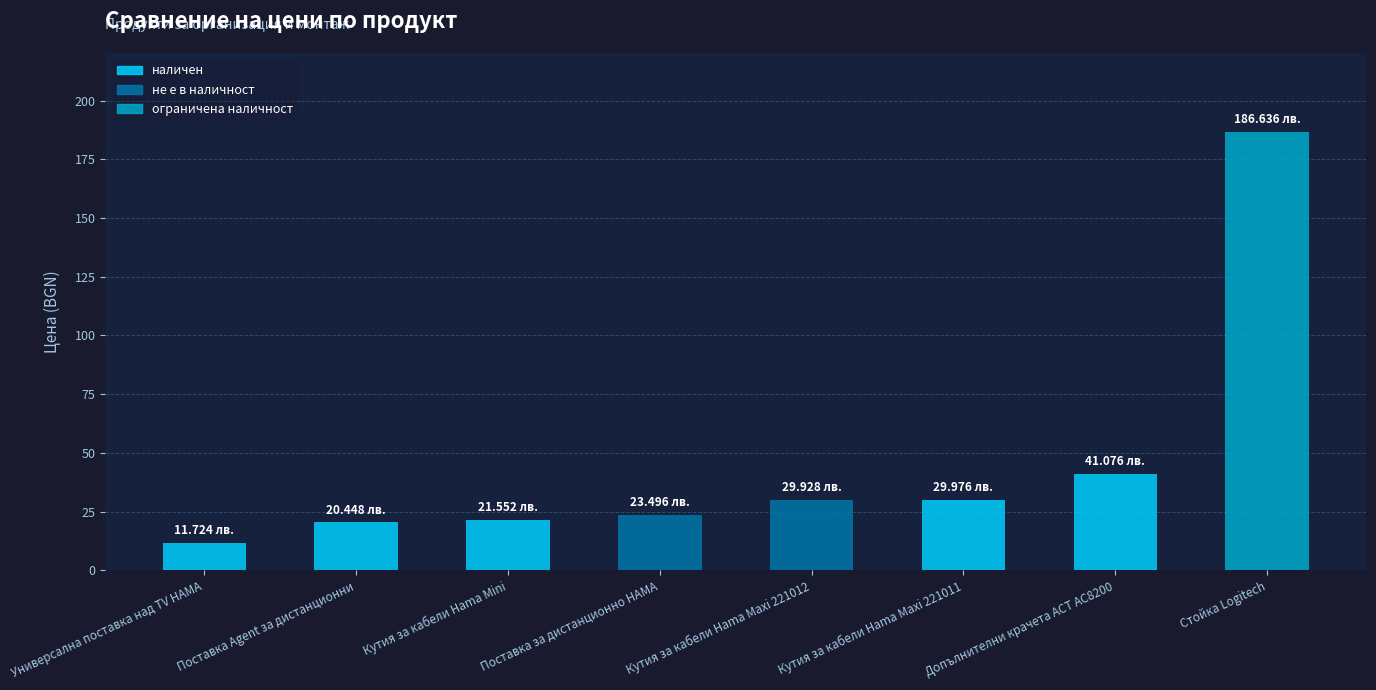

The value at Поставка Agent за дистанционни is 7.4. True or false?

False